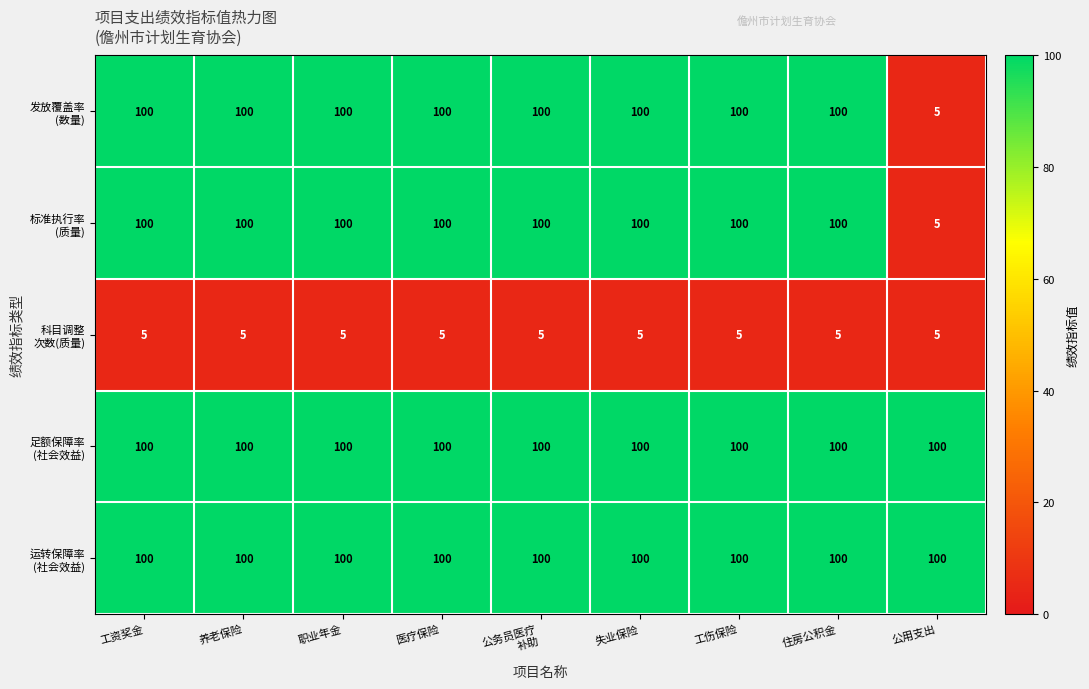

Count the number of categories in the chart.

9